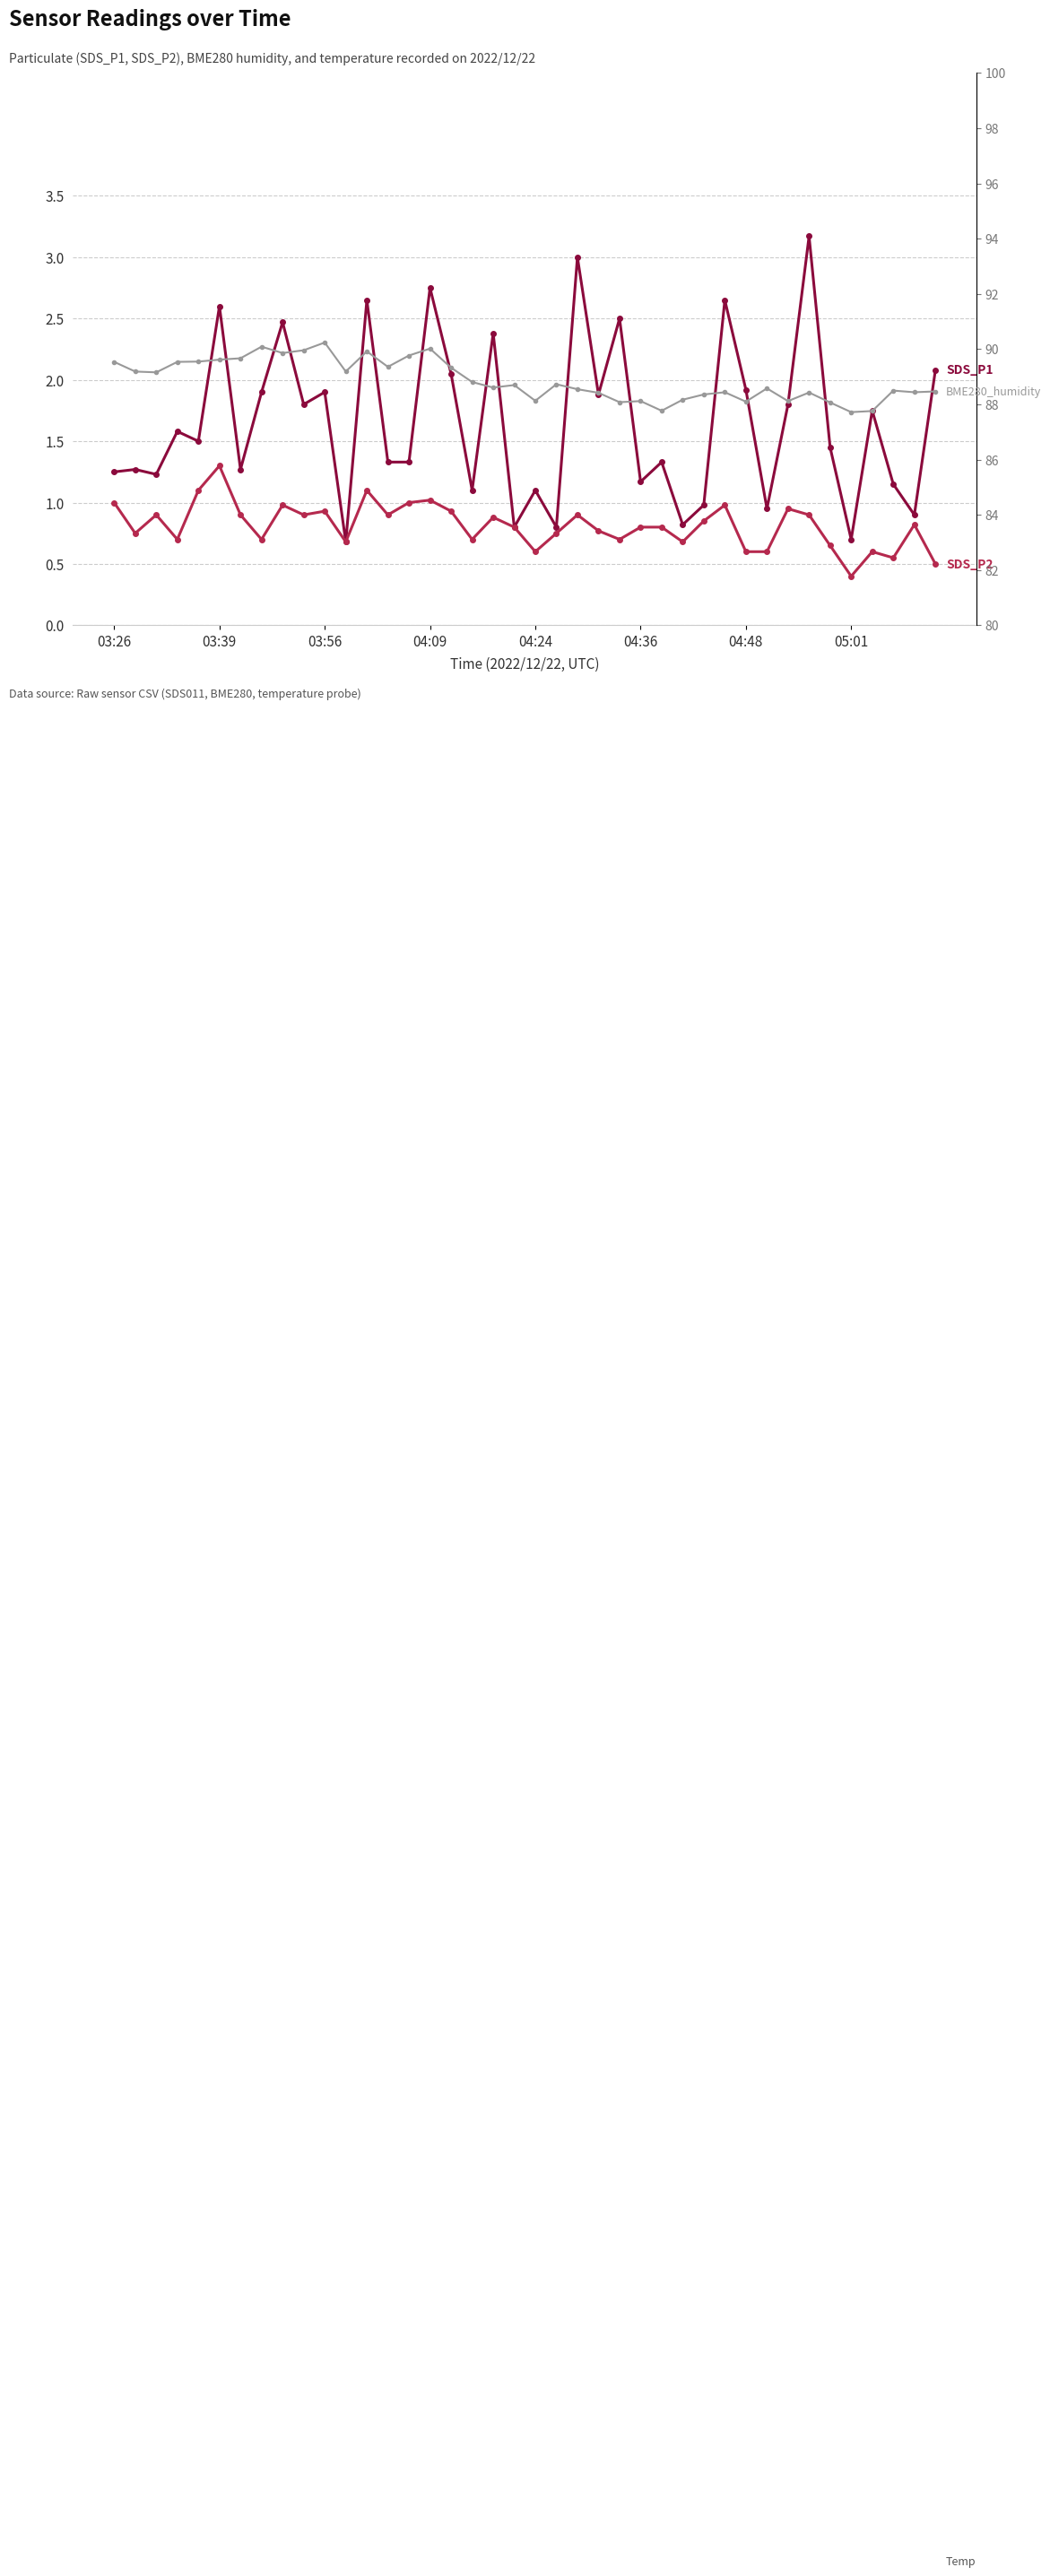

Reading left to right, what are all the values shown in this chart?

SDS_P1: 1.2	1.3	1.2	1.6	1.5	2.6	1.3	1.9	2.5	1.8	1.9	0.7	2.6	1.3	1.3	2.8	2.0	1.1	2.4	0.8	1.1	0.8	3.0	1.9	2.5	1.2	1.3	0.8	1.0	2.6	1.9	0.9	1.8	3.2	1.4	0.7	1.8	1.1	0.9	2.1
SDS_P2: 1.0	0.8	0.9	0.7	1.1	1.3	0.9	0.7	1.0	0.9	0.9	0.7	1.1	0.9	1.0	1.0	0.9	0.7	0.9	0.8	0.6	0.8	0.9	0.8	0.7	0.8	0.8	0.7	0.8	1.0	0.6	0.6	0.9	0.9	0.7	0.4	0.6	0.6	0.8	0.5
Temp: 9.3	9.3	9.3	9.3	9.3	9.4	9.4	9.3	9.4	9.5	9.4	9.5	9.5	9.5	9.5	9.5	9.5	9.5	9.6	9.6	9.6	9.6	9.6	9.6	9.8	9.6	9.7	9.6	9.7	9.8	9.7	9.7	9.7	9.7	9.7	9.9	9.8	9.8	9.8	9.9
BME280_humidity: 89.5	89.2	89.2	89.5	89.5	89.6	89.7	90.1	89.9	90.0	90.2	89.2	89.9	89.4	89.8	90.0	89.3	88.8	88.6	88.7	88.1	88.7	88.5	88.4	88.1	88.1	87.8	88.2	88.4	88.4	88.1	88.6	88.1	88.4	88.1	87.7	87.8	88.5	88.4	88.5